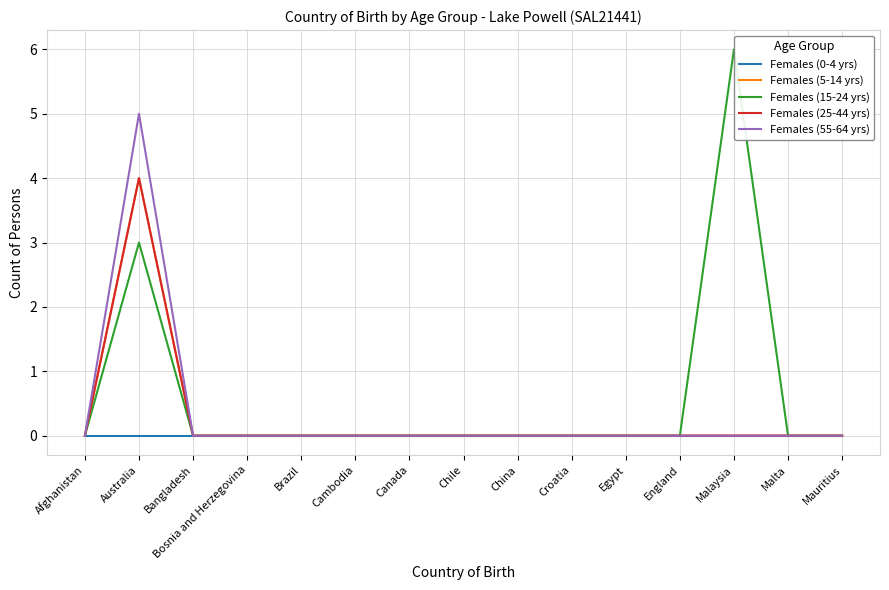

Count the Females (15-24 yrs) values in the range 0 to 1.

13